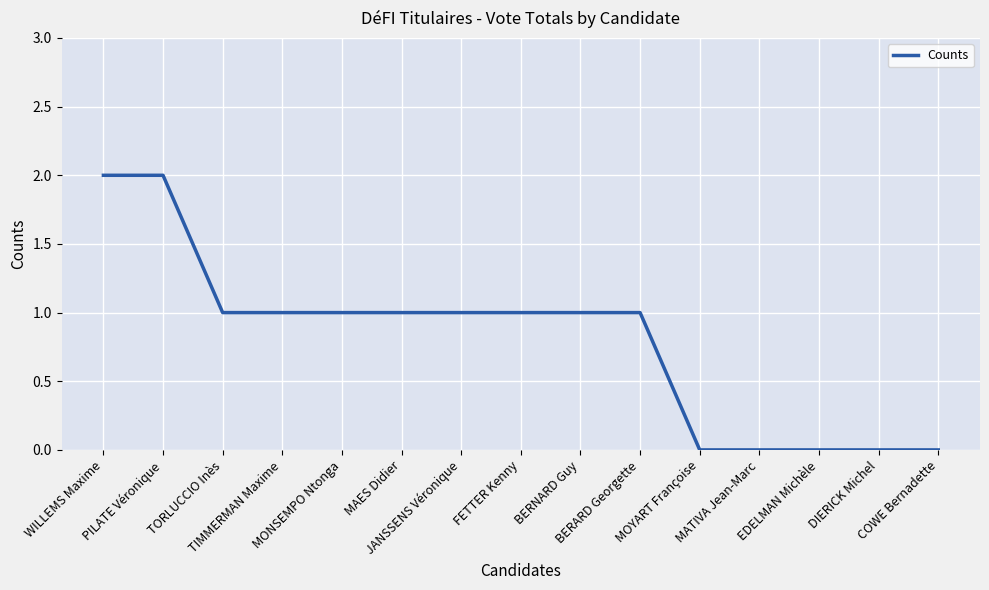

True or false: the data shows 0 at DIERICK Michel.

True